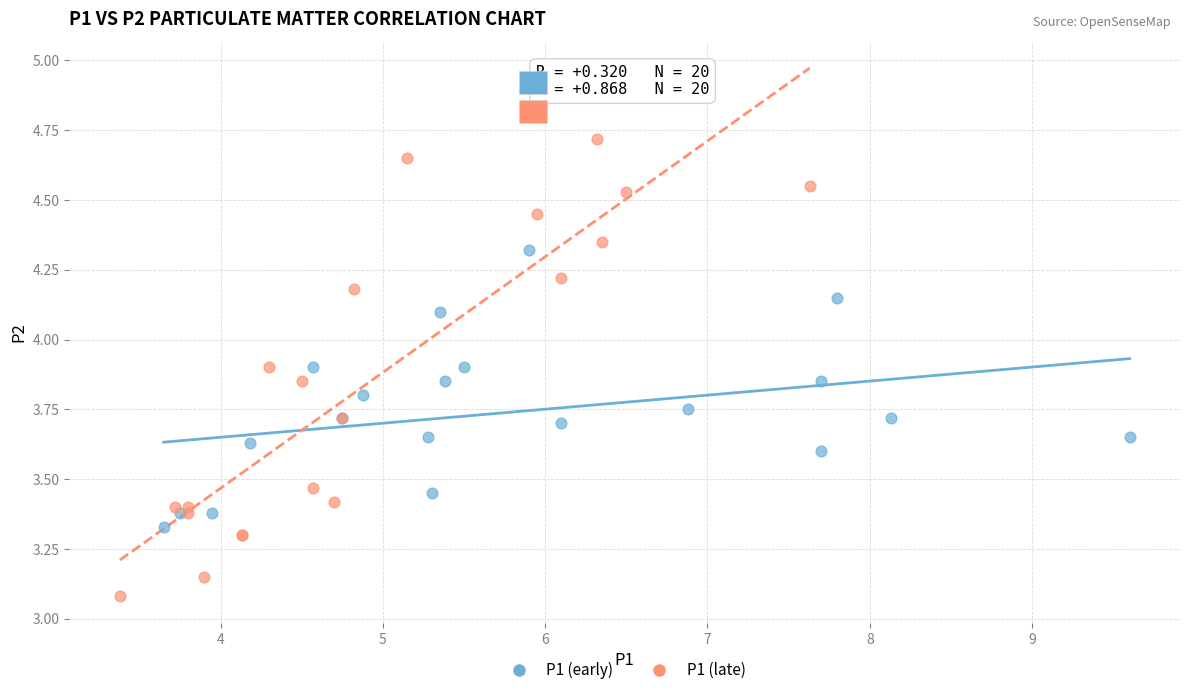

Which series has the widest spread of Y values?

P1 (late)